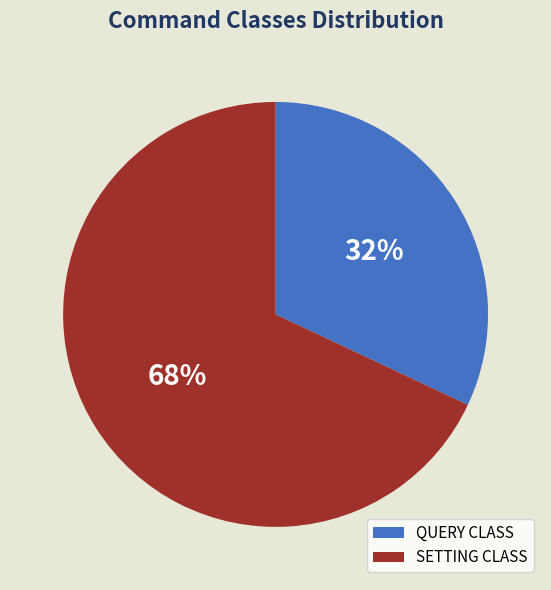

Does SETTING CLASS represent more than half of the total?

Yes